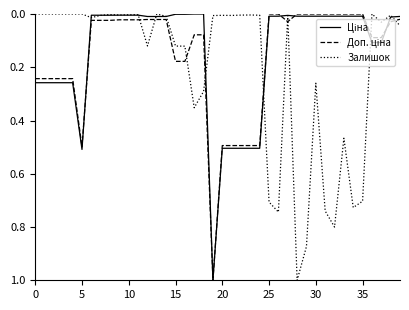

Reading left to right, extract all data points from this chart.

Ціна: 0.3	0.3	0.3	0.3	0.3	0.5	0.0	0.0	0.0	0.0	0.0	0.0	0.0	0.0	0.0	0.0	0.0	0.0	0.0	1.0	0.5	0.5	0.5	0.5	0.5	0.0	0.0	0.0	0.0	0.0	0.0	0.0	0.0	0.0	0.0	0.0	0.1	0.1	0.0	0.0
Доп. ціна: 0.2	0.2	0.2	0.2	0.2	0.5	0.0	0.0	0.0	0.0	0.0	0.0	0.0	0.0	0.0	0.2	0.2	0.1	0.1	1.0	0.5	0.5	0.5	0.5	0.5	0.0	0.0	0.0	0.0	0.0	0.0	0.0	0.0	0.0	0.0	0.0	0.1	0.1	0.0	0.0
Залишок: 0.0	0.0	0.0	0.0	0.0	0.0	0.0	0.0	0.0	0.0	0.0	0.0	0.1	0.0	0.0	0.1	0.1	0.4	0.3	0.0	0.0	0.0	0.0	0.0	0.0	0.7	0.7	0.0	1.0	0.9	0.3	0.7	0.8	0.5	0.7	0.7	0.0	0.0	0.0	0.0